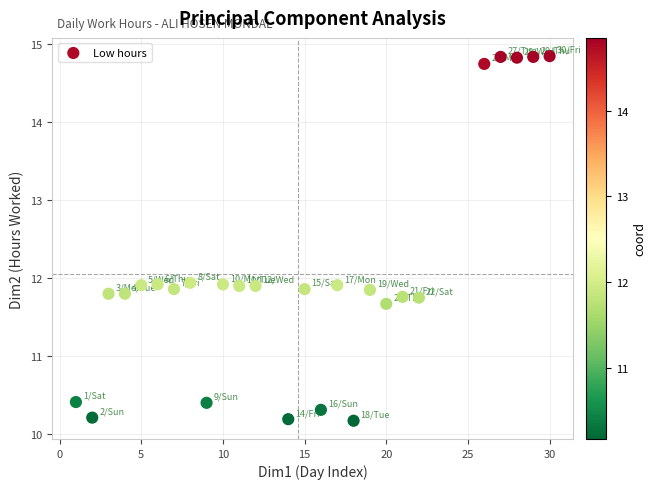

What is the range of Y values (max minus min)?

4.7